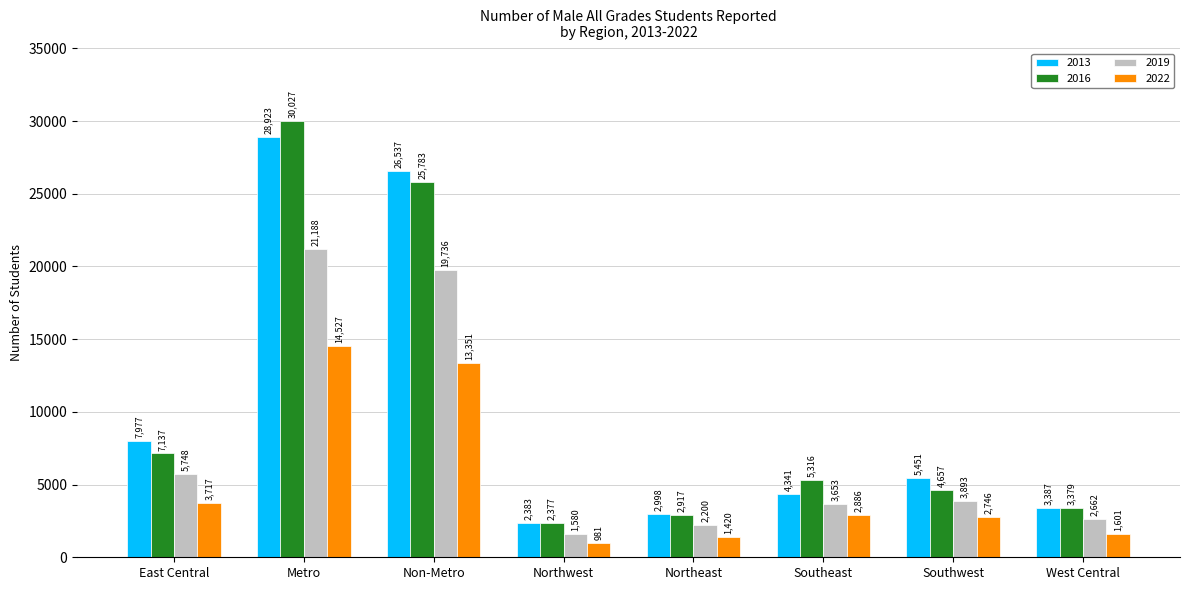

How many bars are there in each group?

4